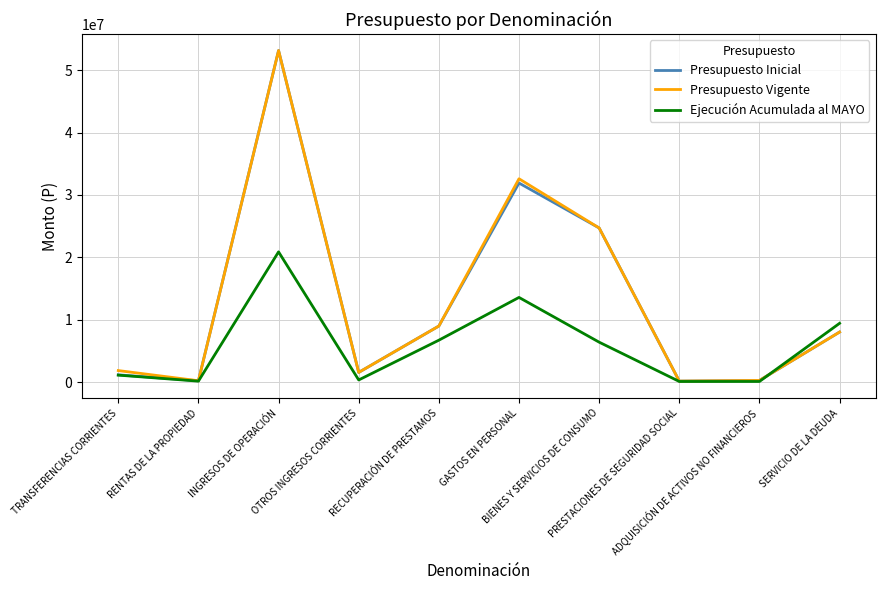

What is the greatest value displayed?

53137286